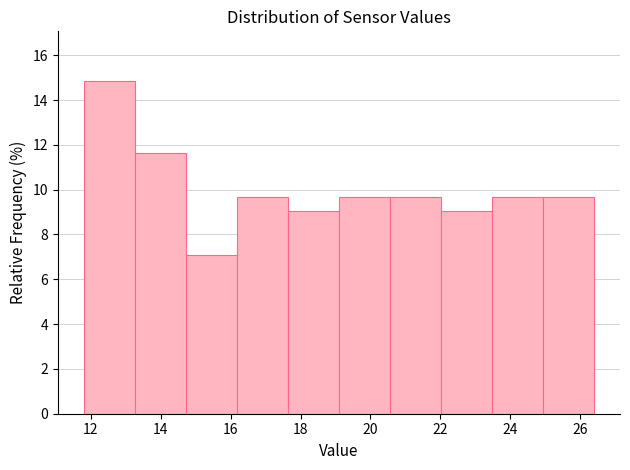

Reading left to right, transcribe this chart: for each bar, give the range it covers on the x-axis and its height. Neither the bar edges nor the heights are printed on the chart, so give them approximately, as read against the axes.

11.80 to 13.26: 14.8
13.26 to 14.72: 11.6
14.72 to 16.18: 7.0
16.18 to 17.64: 9.6
17.64 to 19.10: 9.0
19.10 to 20.56: 9.6
20.56 to 22.02: 9.6
22.02 to 23.48: 9.0
23.48 to 24.94: 9.6
24.94 to 26.40: 9.6